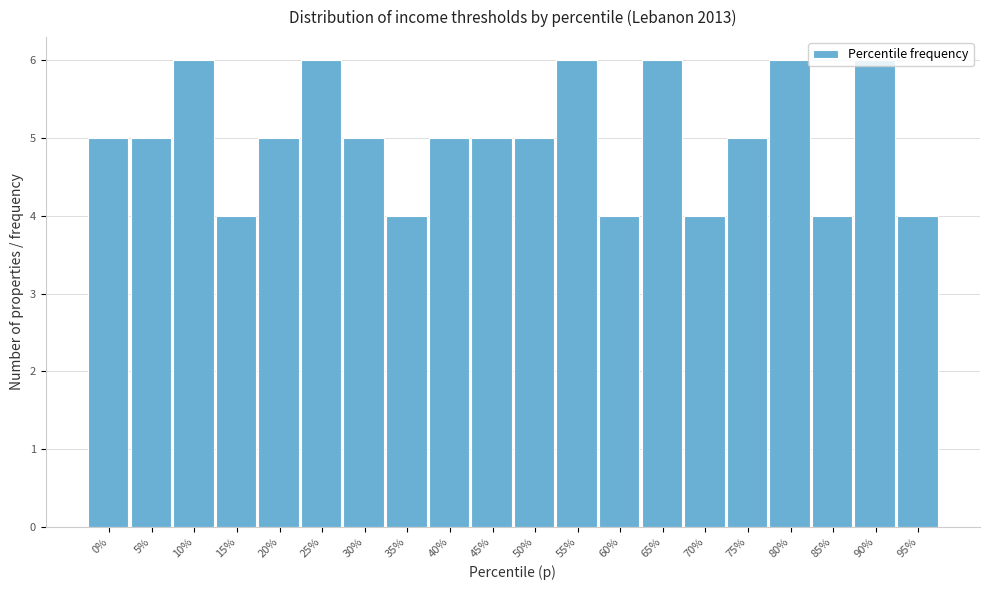

What is the sum of all values?

100